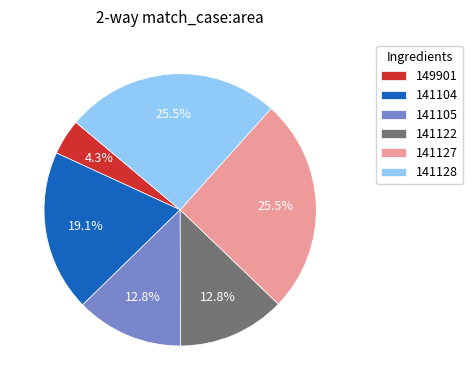

How many slices are in this pie chart?

6